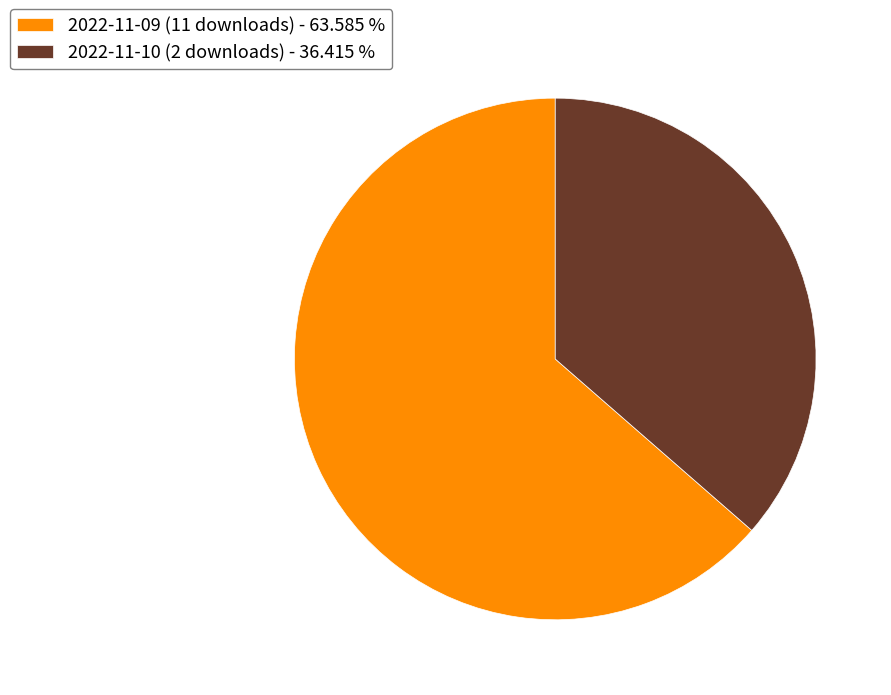

Is there any slice that represents more than half of the pie?

Yes